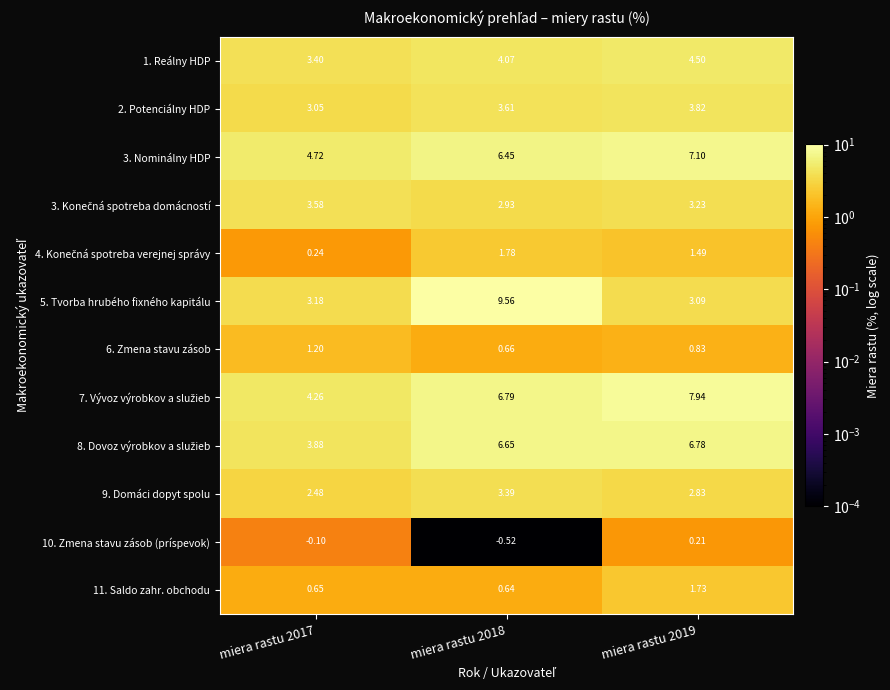

Is the value of 5. Tvorba hrubého fixného kapitálu at miera rastu 2017 greater than the value of 11. Saldo zahr. obchodu at miera rastu 2018?

Yes